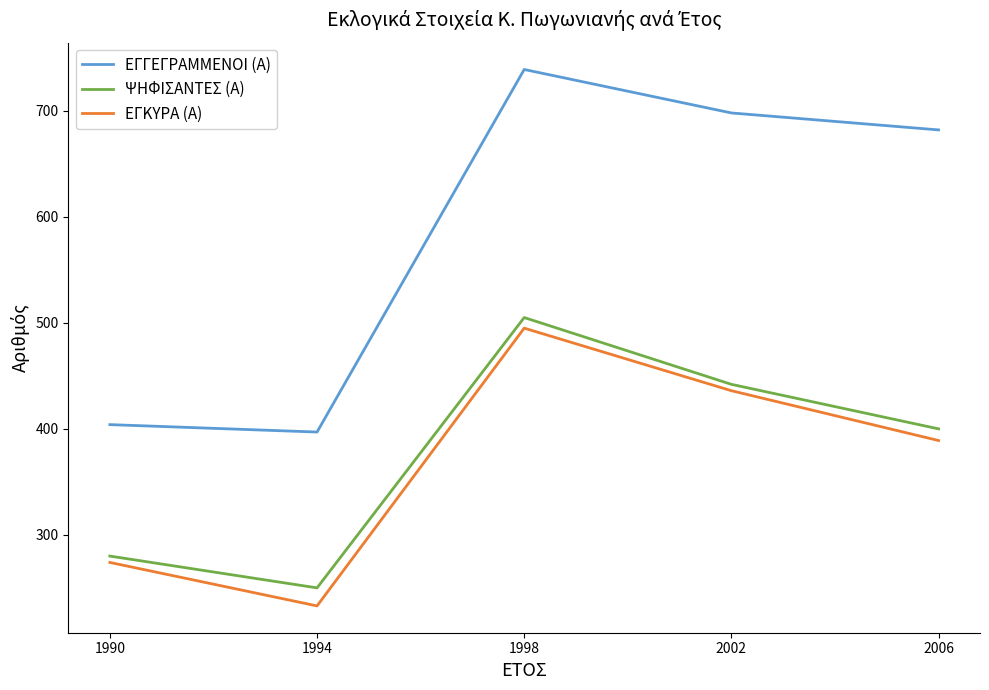

What is the spread (max minus min) of values at 1998?

244